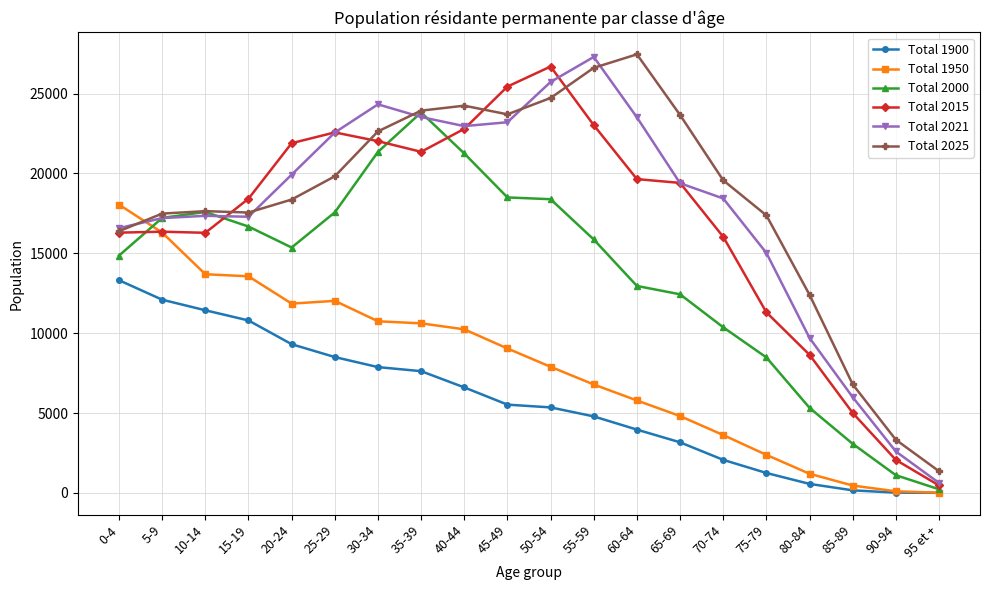

Which series has the largest total across all categories?

Total 2025